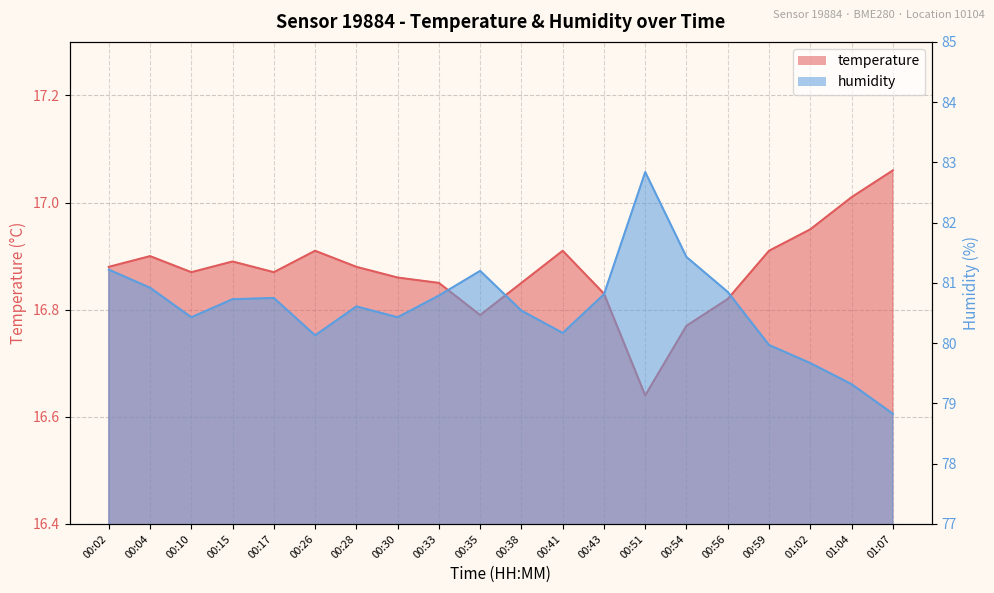

Does the chart display data point markers on the line(s)?

No